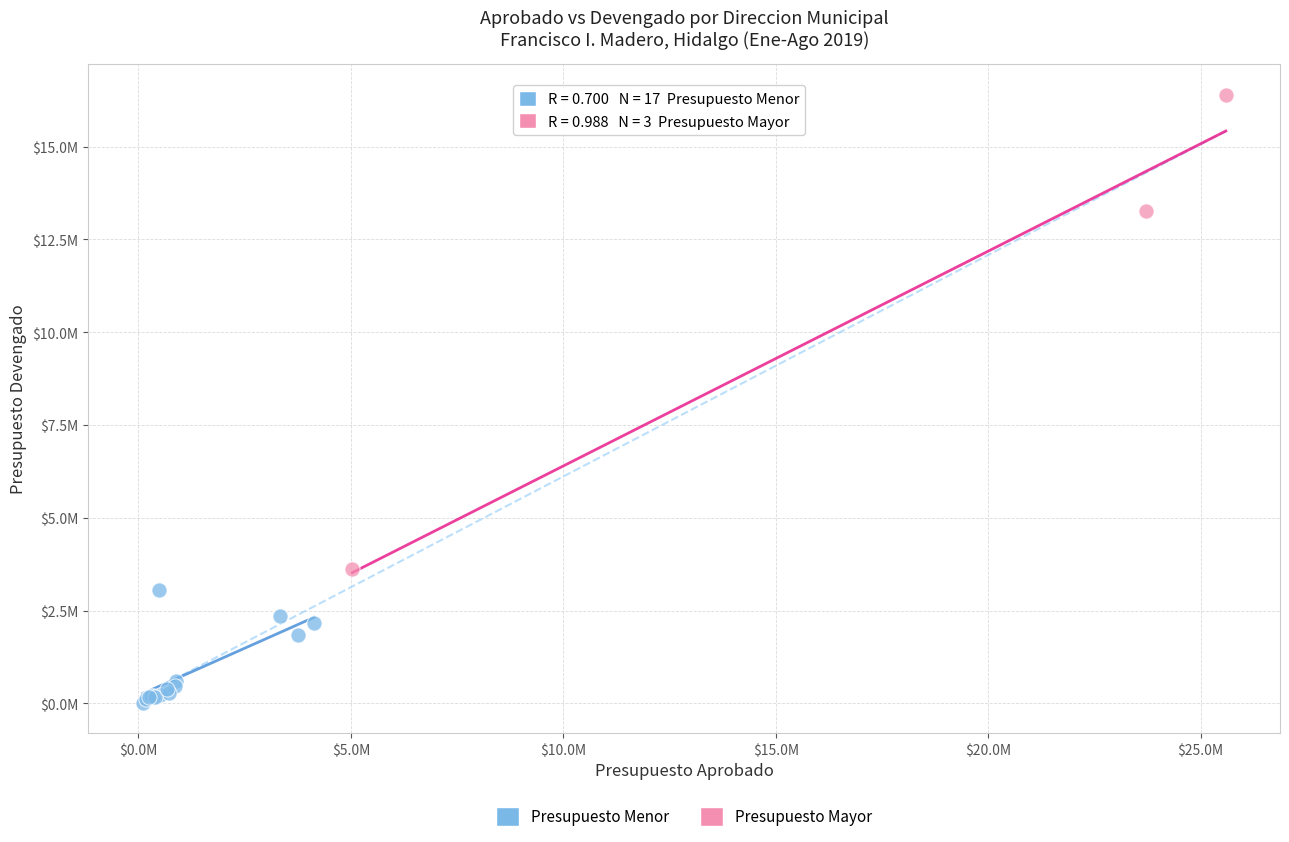

What are all the series names shown in the legend?

Presupuesto Menor, Presupuesto Mayor